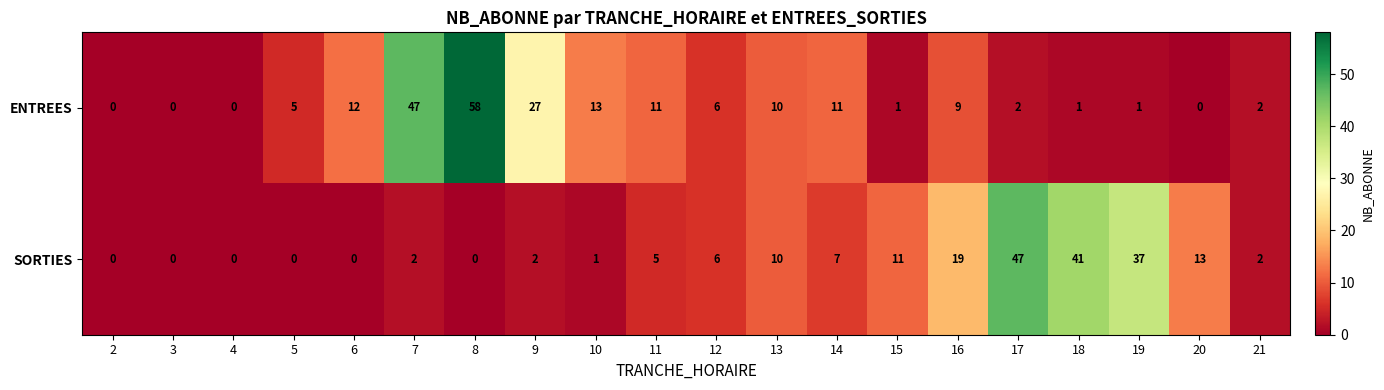

At which label does ENTREES first exceed 6?

6